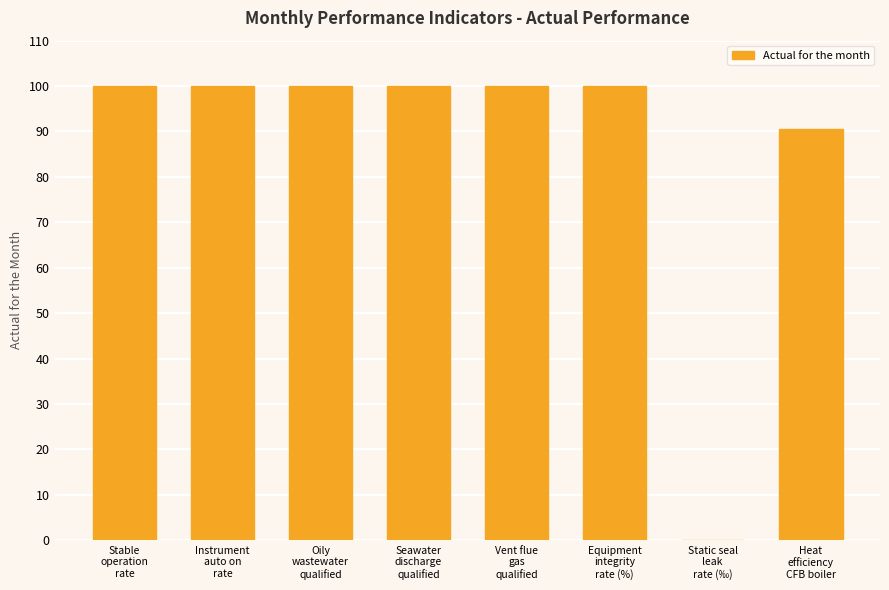

What is the greatest value displayed?

100.0